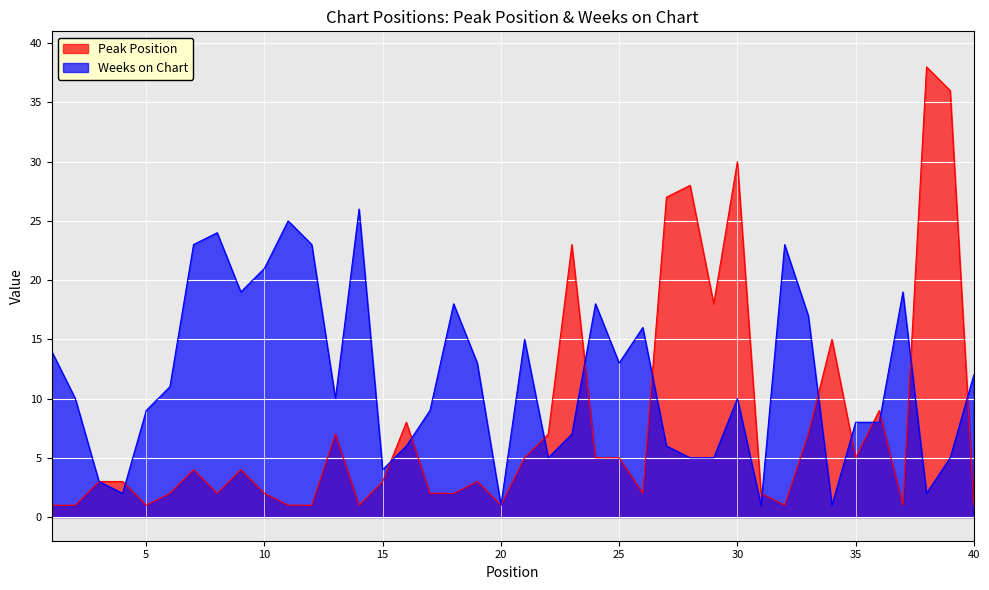

Reading right to left, list all the values displayed in this chart.

Peak Position: 1	36	38	1	9	5	15	7	1	2	30	18	28	27	2	5	5	23	7	5	1	3	2	2	8	3	1	7	1	1	2	4	2	4	2	1	3	3	1	1
Weeks on Chart: 12	5	2	19	8	8	1	17	23	1	10	5	5	6	16	13	18	7	5	15	1	13	18	9	6	4	26	10	23	25	21	19	24	23	11	9	2	3	10	14